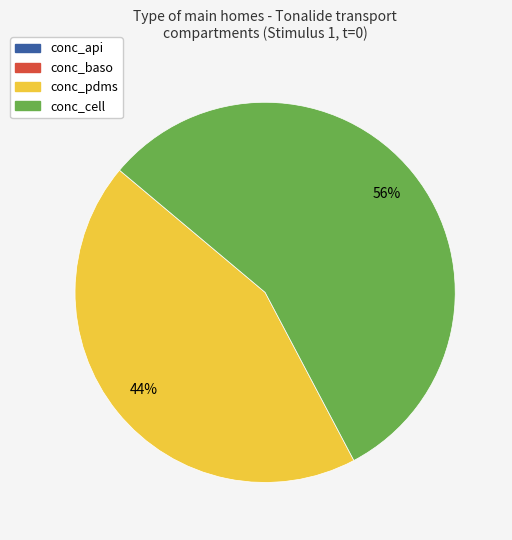

To the nearest percent, what is the average slice percentage?

25%